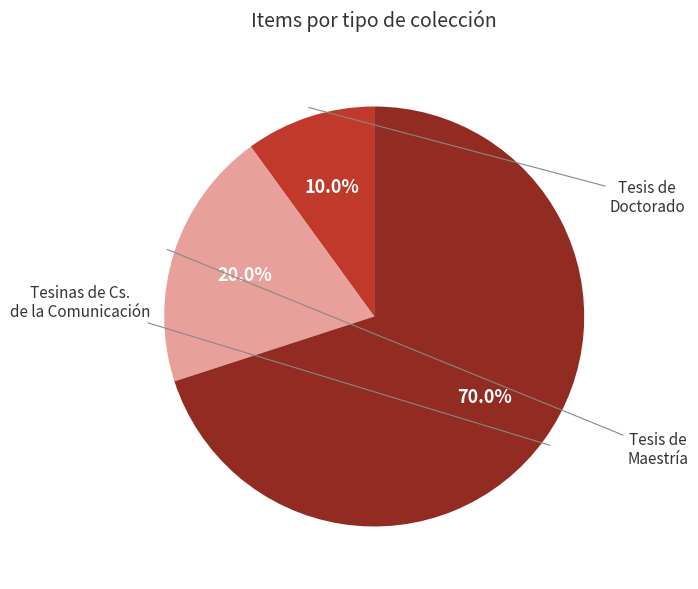

Is there a majority slice in this chart?

Yes